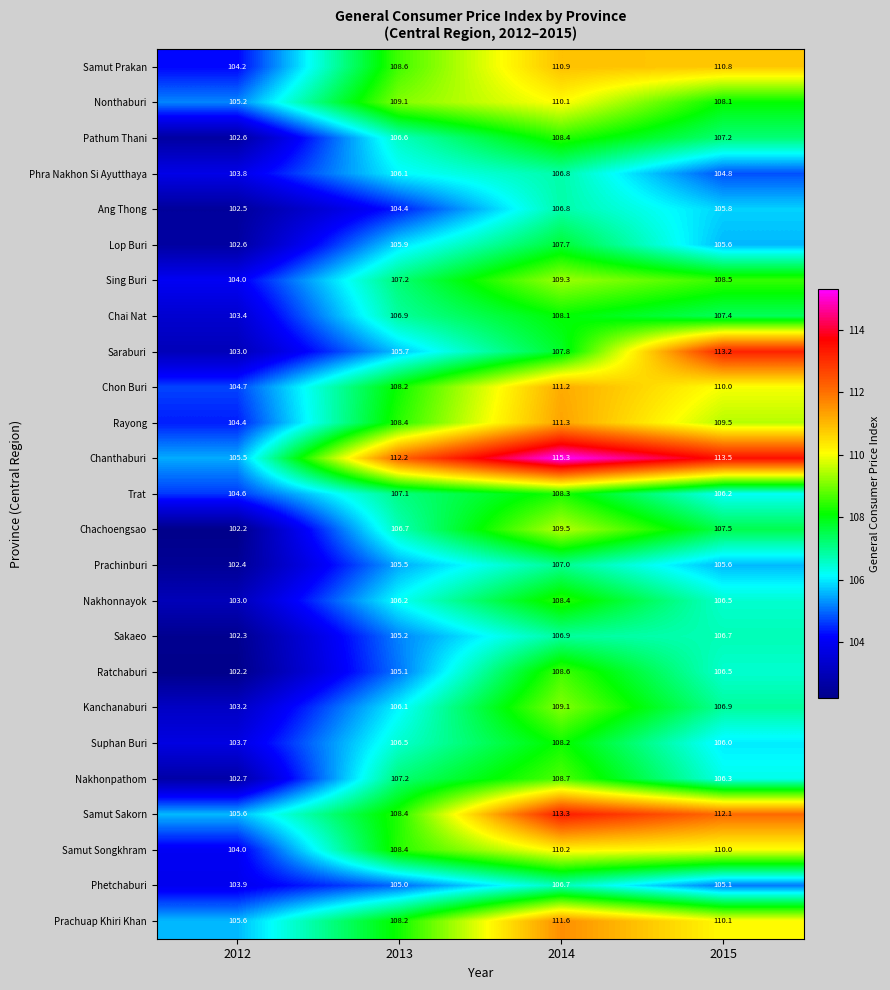

What is the sum of all Ang Thong values?

419.5